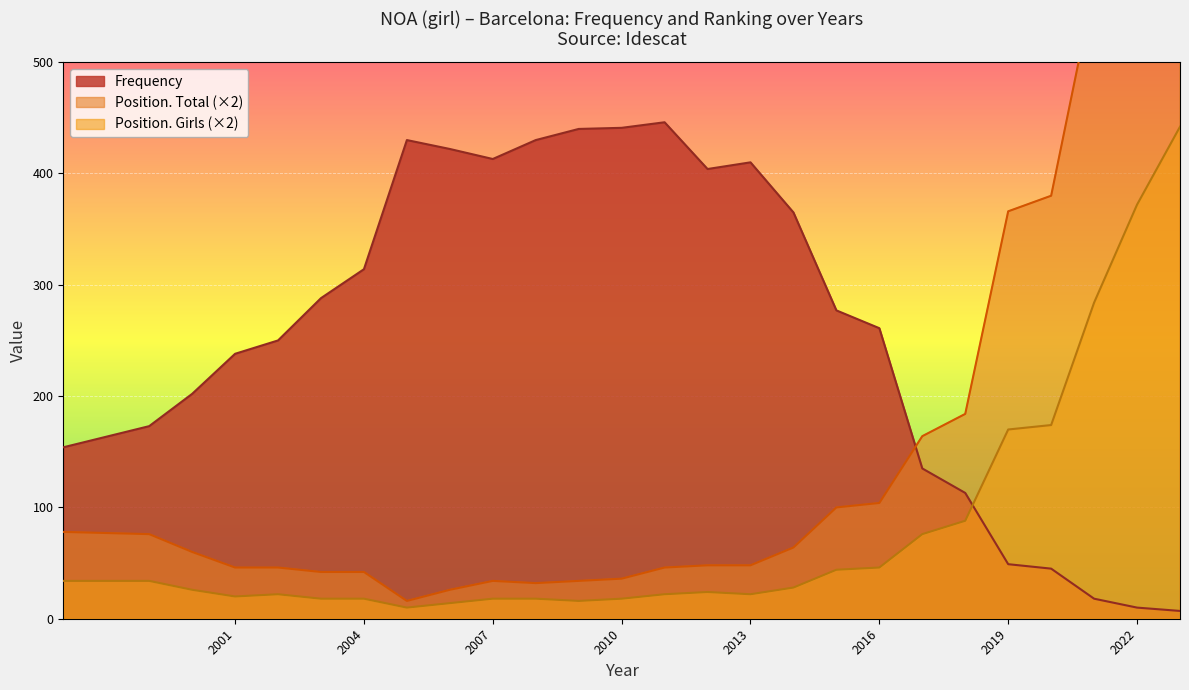

Reading left to right, extract all data points from this chart.

Frequency: 154	173	202	238	250	288	314	430	422	413	430	440	441	446	404	410	365	277	261	135	113	49	45	18	10	7
Position. Total: 78	76	60	46	46	42	42	16	26	34	32	34	36	46	48	48	64	100	104	164	184	366	380	568	754	844
Position. Girls: 34	34	26	20	22	18	18	10	14	18	18	16	18	22	24	22	28	44	46	76	88	170	174	284	372	442